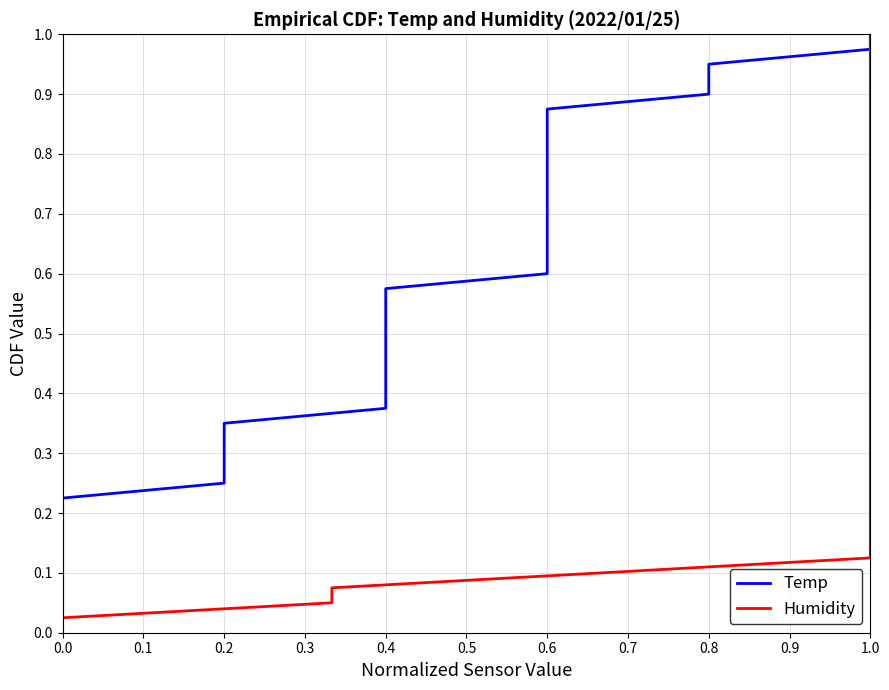

Between 1.0 and 14, which series saw the biggest shift?

Temp